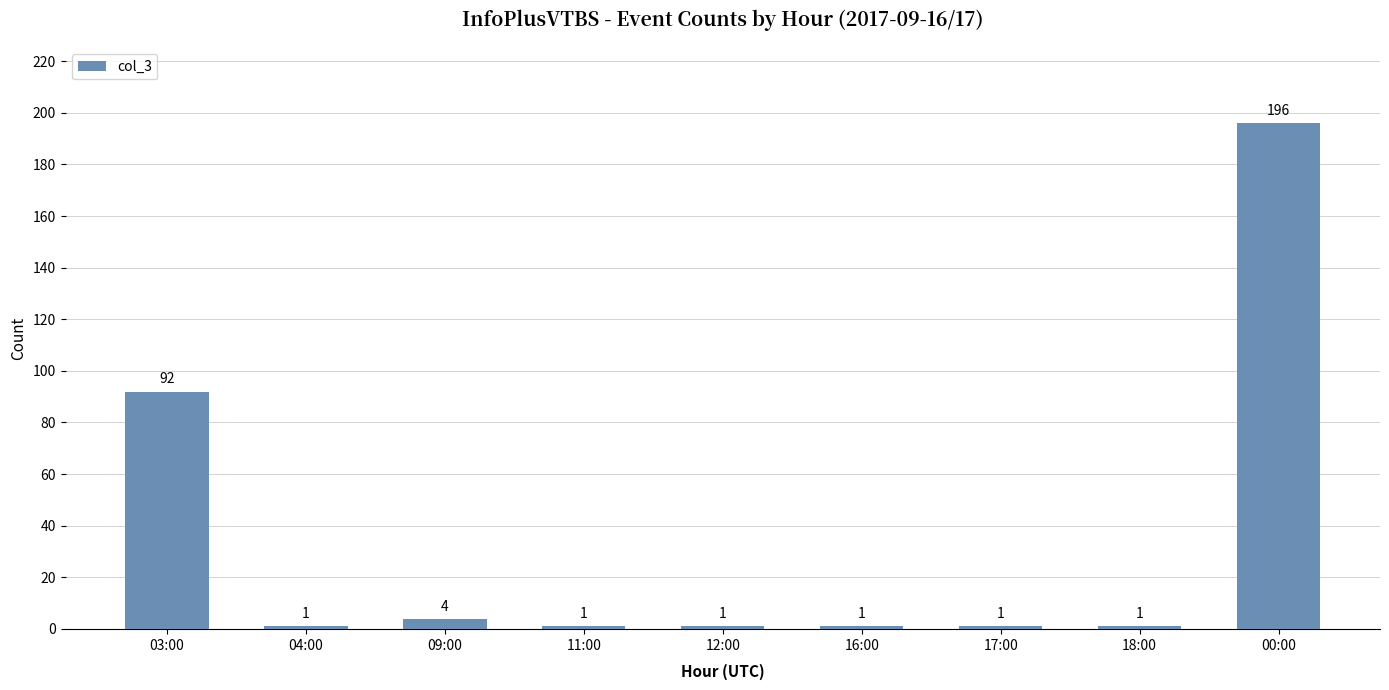

Reading left to right, extract all data points from this chart.

92	1	4	1	1	1	1	1	196